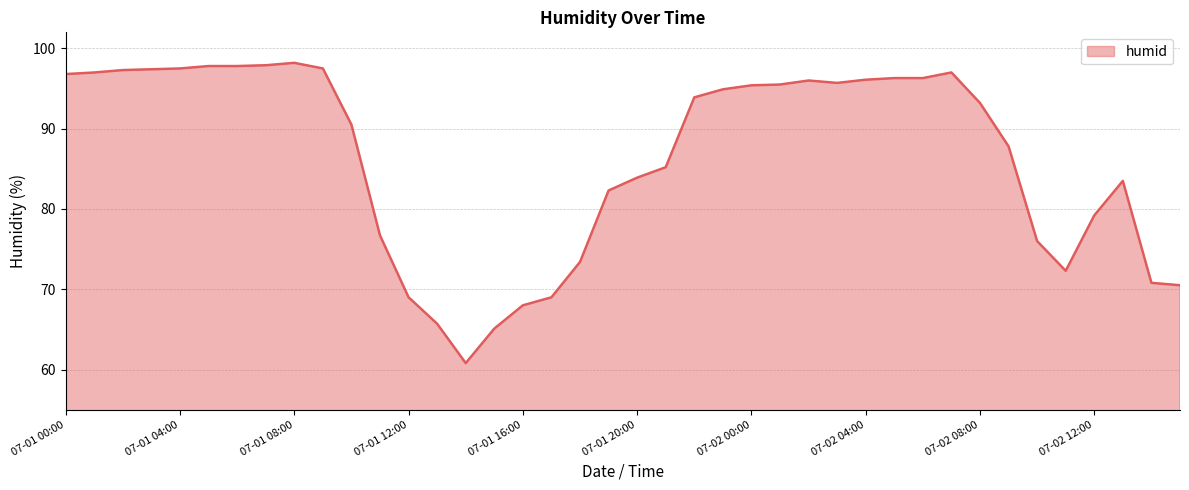

What is the difference between the second highest and minimum values?

37.1